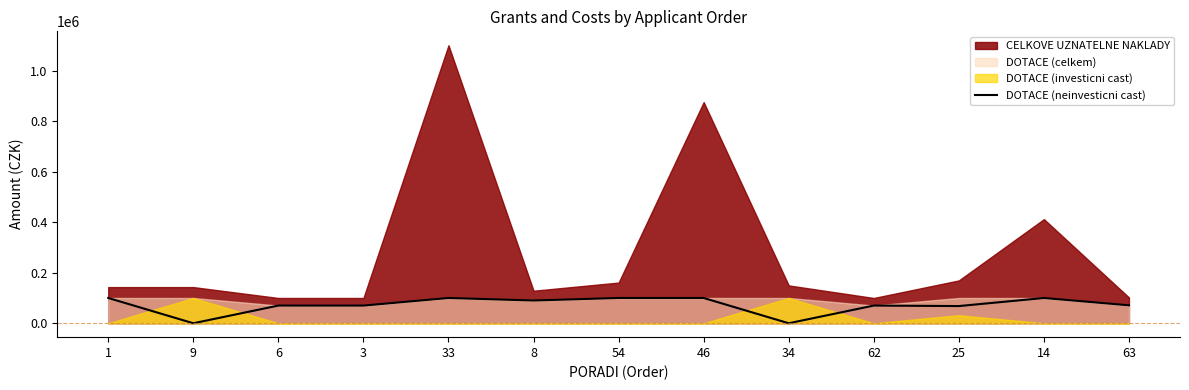

How many values are below 71000?

6